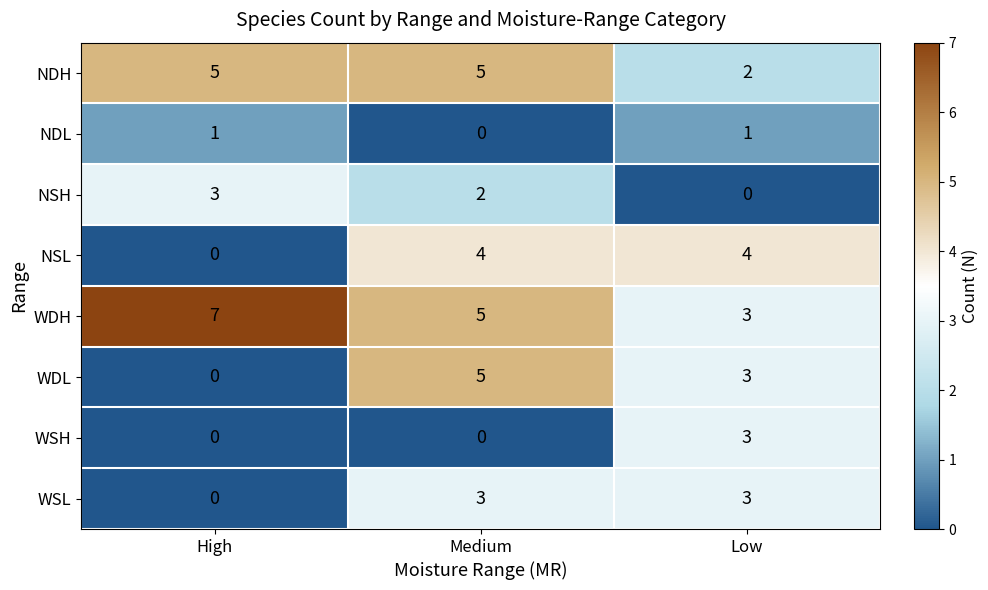

What is the maximum value shown in the chart?

7